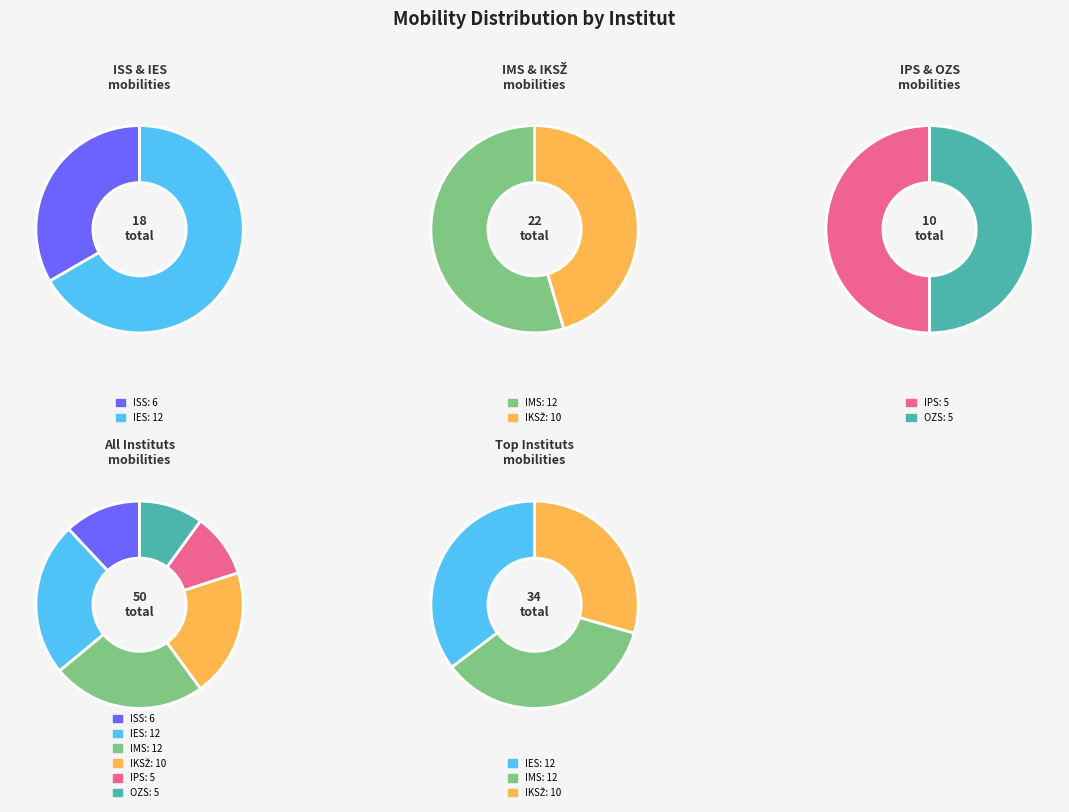

What is the smallest slice in the pie chart?

IPS